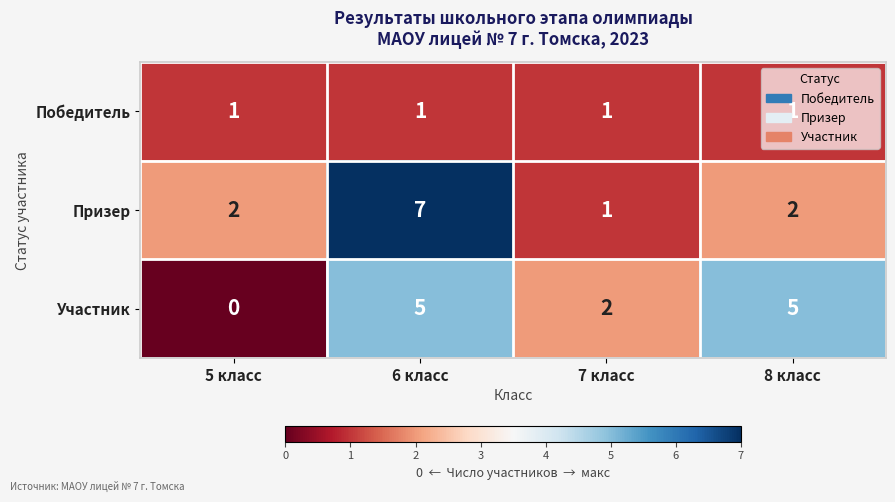

At which label is Участник closest to 2?

7 класс